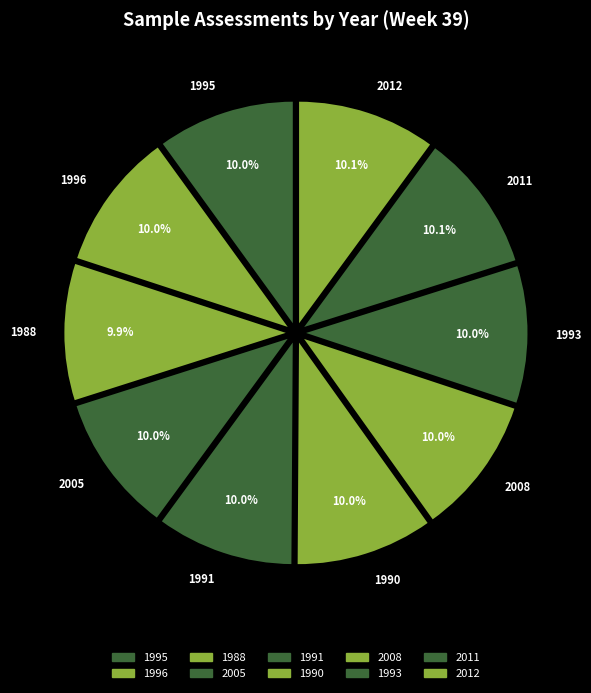

How much of the chart is everything except 2011?

89.9%